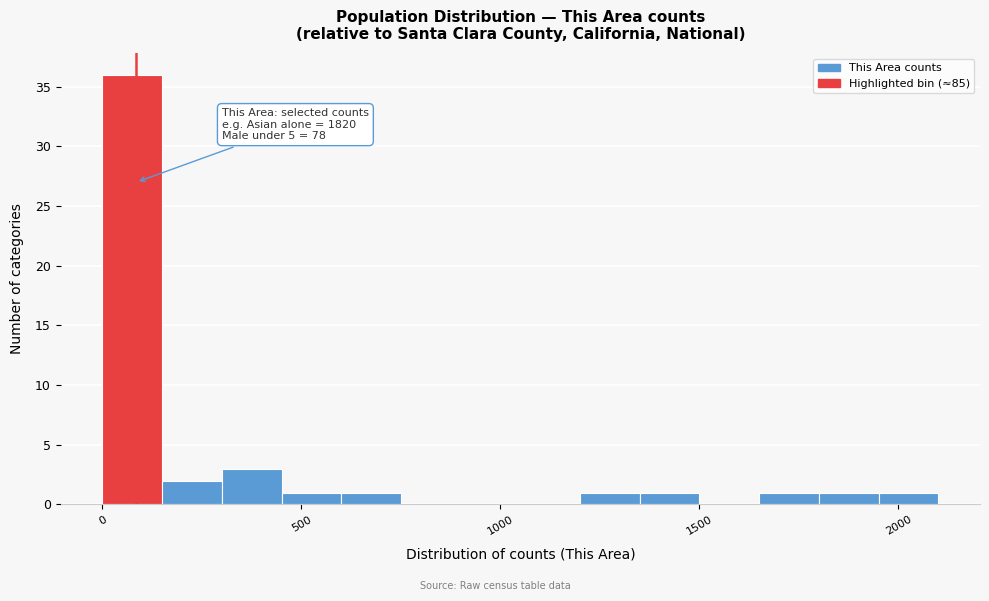

Read against the x-axis, roughly where is the centre of the tallest bar?

100